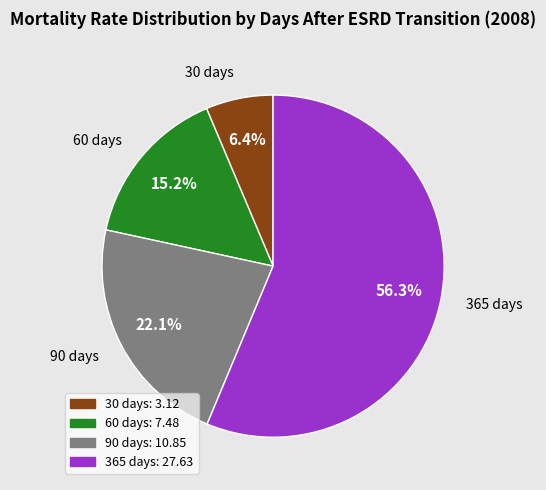

True or false: 30 days accounts for 16% of the total.

False